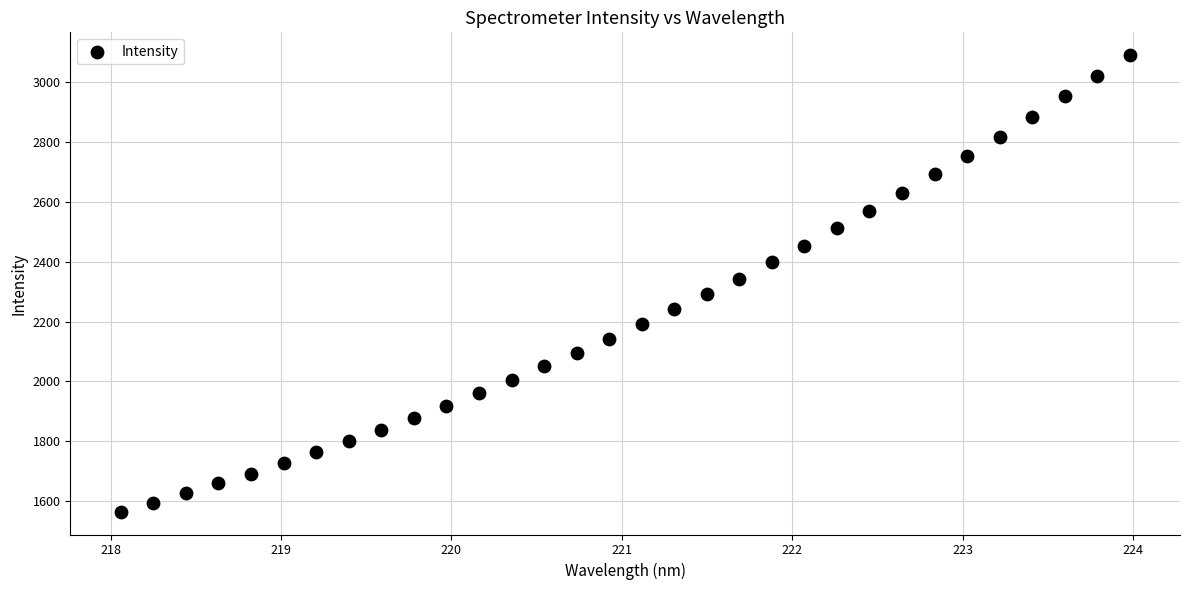

What is the range of Y values (max minus min)?

1526.7